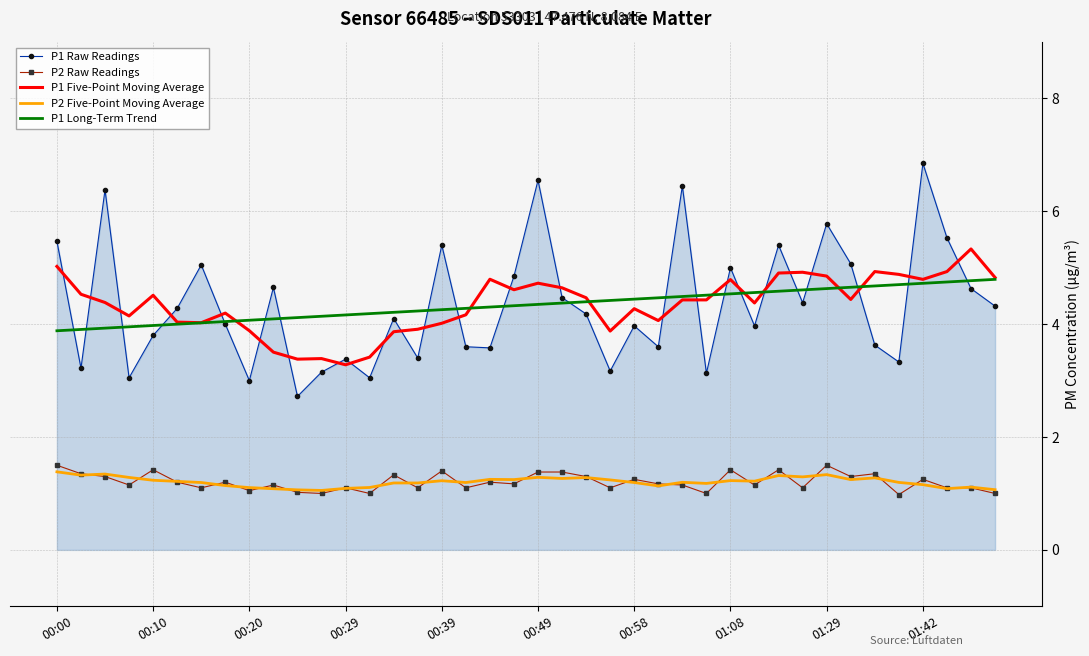

Which series has the widest spread of values?

P1 Raw Readings